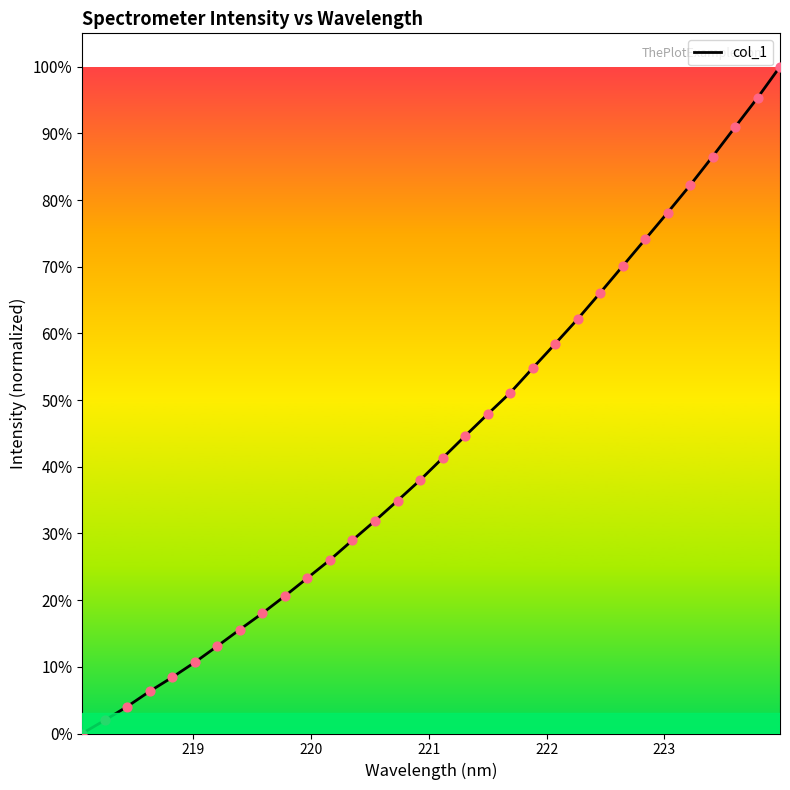

Is this an area chart (filled region under the line)?

Yes